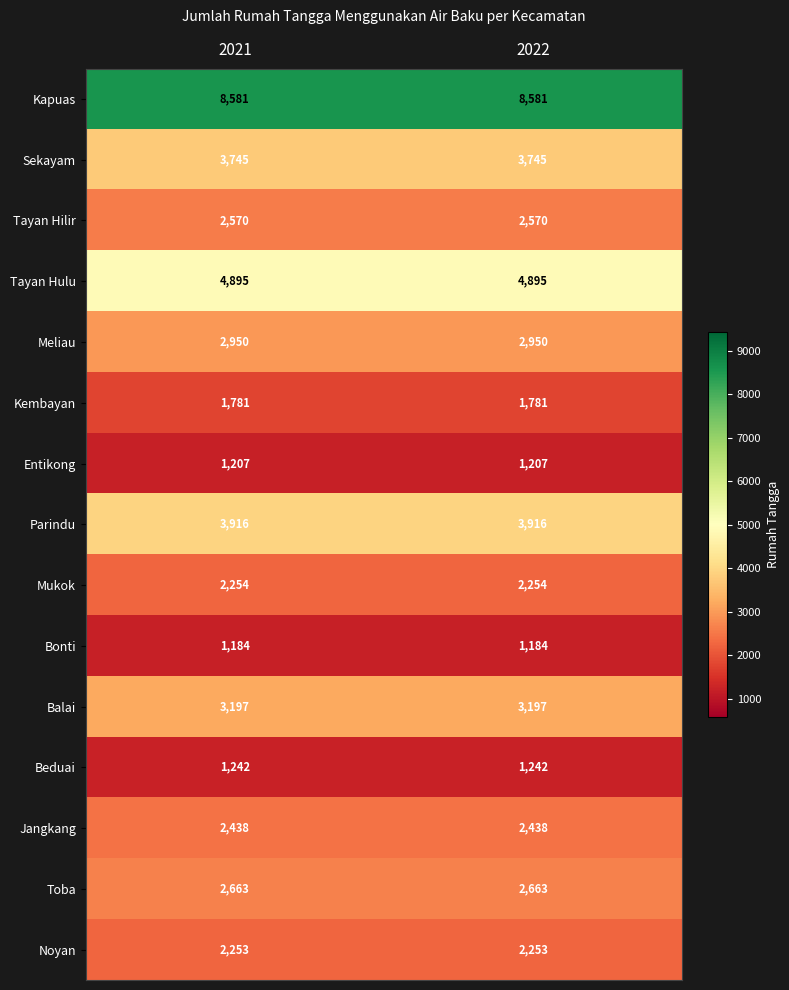

Reading left to right, what are all the values shown in this chart?

Kapuas: 8581	8581
Sekayam: 3745	3745
Tayan Hilir: 2570	2570
Tayan Hulu: 4895	4895
Meliau: 2950	2950
Kembayan: 1781	1781
Entikong: 1207	1207
Parindu: 3916	3916
Mukok: 2254	2254
Bonti: 1184	1184
Balai: 3197	3197
Beduai: 1242	1242
Jangkang: 2438	2438
Toba: 2663	2663
Noyan: 2253	2253